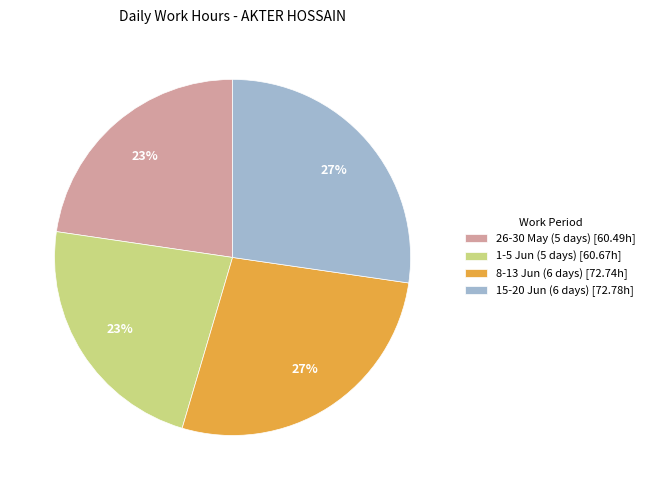

The 26-30 May (5 days) [60.49h] slice represents 34% of the pie. True or false?

False